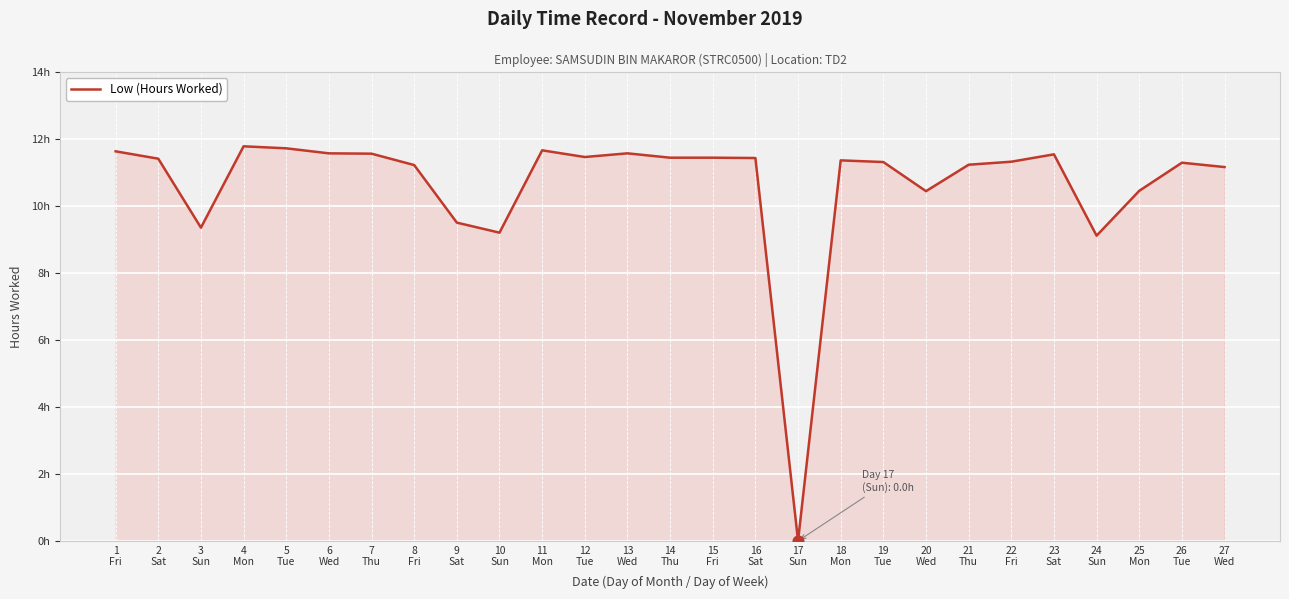

What is the ratio of the value at 19
Tue to the value at 12
Tue?

1.0